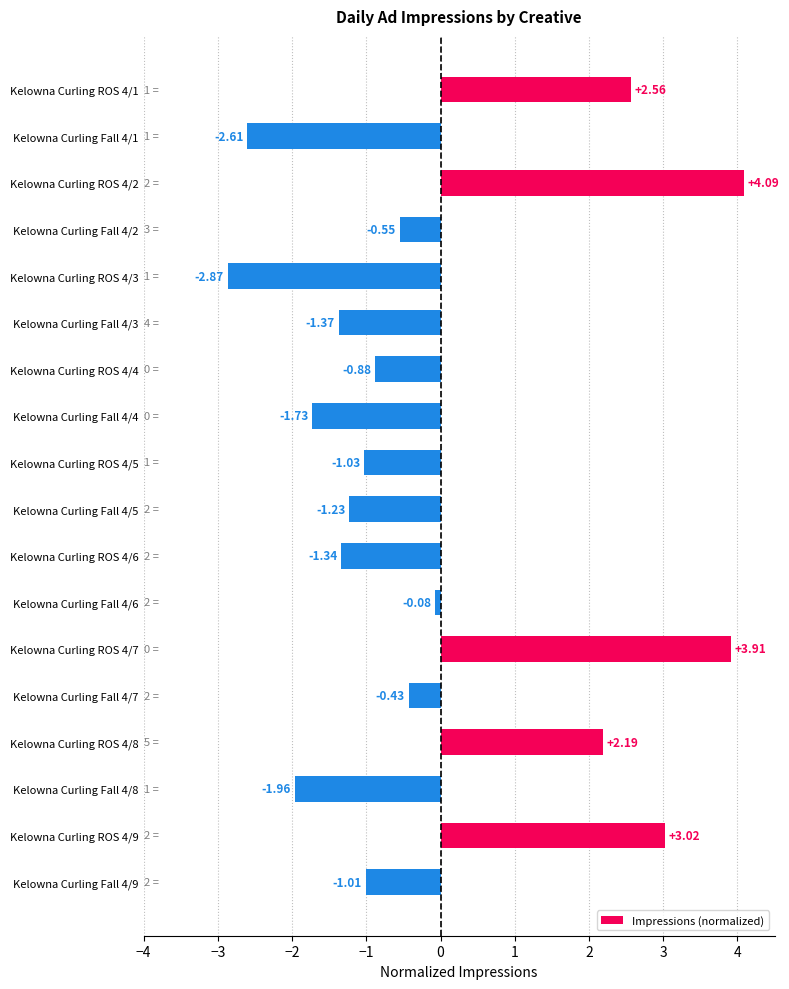

What is the change in value from Kelowna Curling ROS 4/2 to Kelowna Curling ROS 4/8?

-1.9